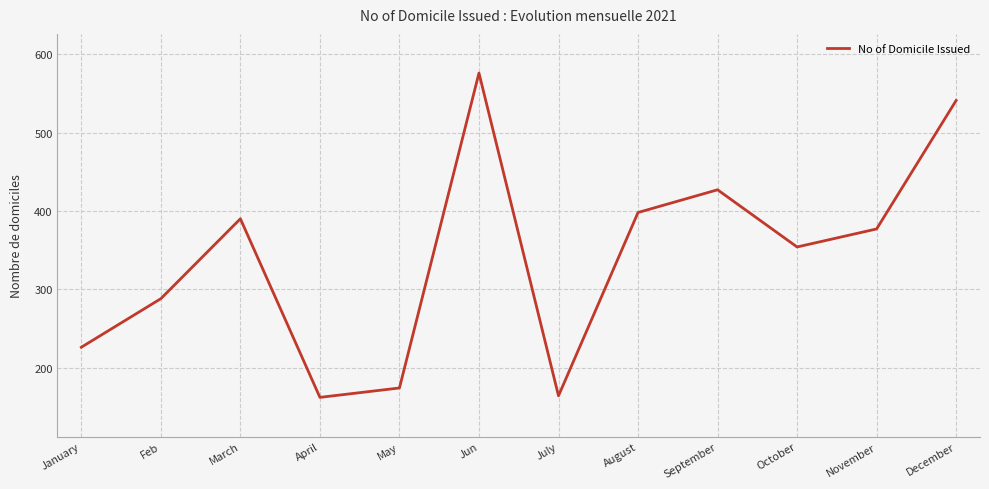

How many categories are shown in the chart?

12